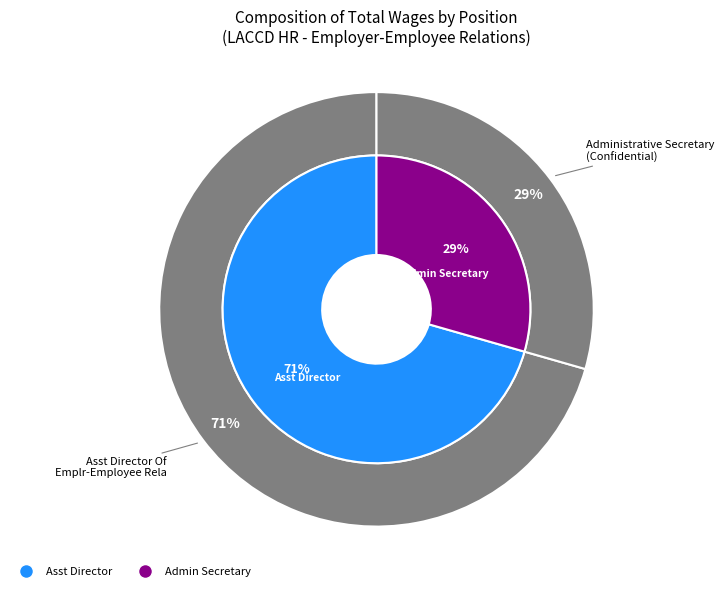

Is it true that Asst Director Of Emplr-Employee Rela is 71% of the pie?

True